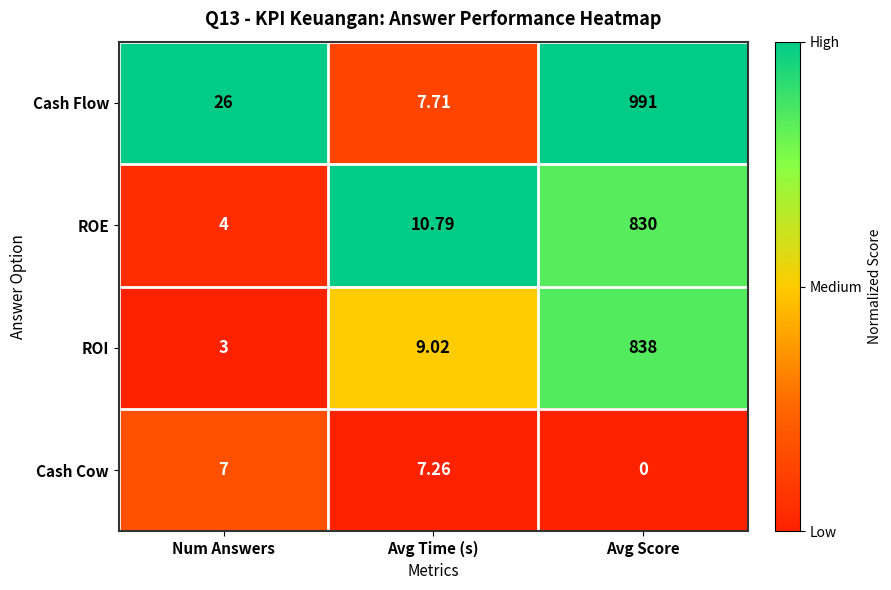

Rank the series by their maximum value, from lowest to highest.

Cash Cow, ROE, ROI, Cash Flow